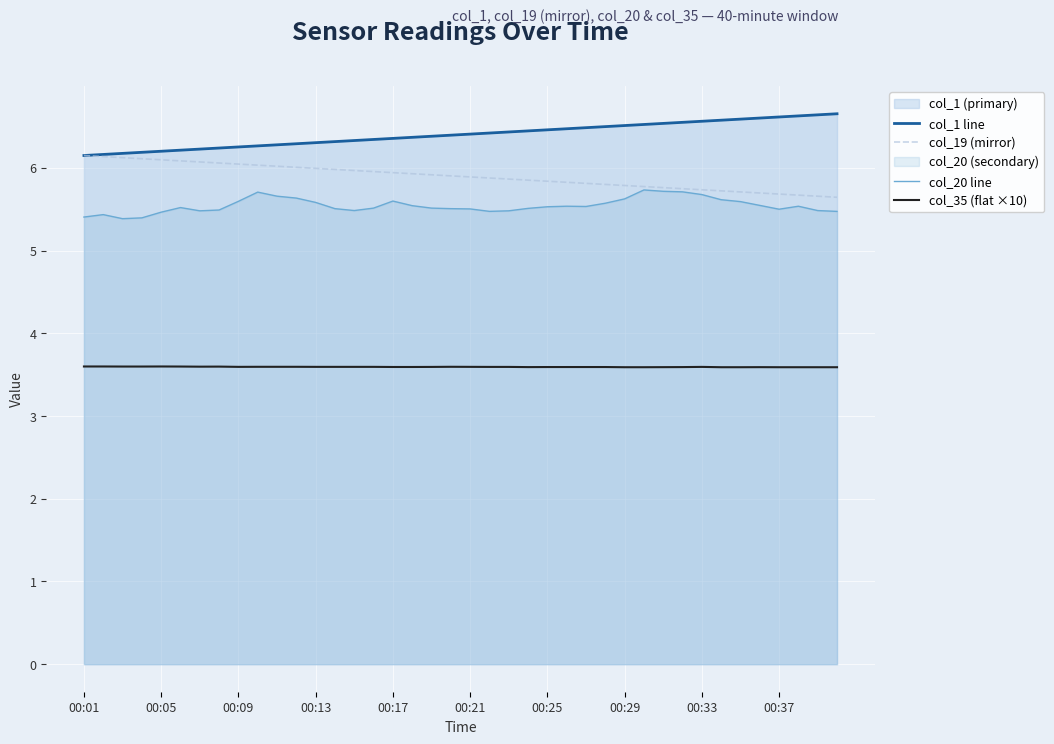

What is the minimum value shown in the chart?

3.6